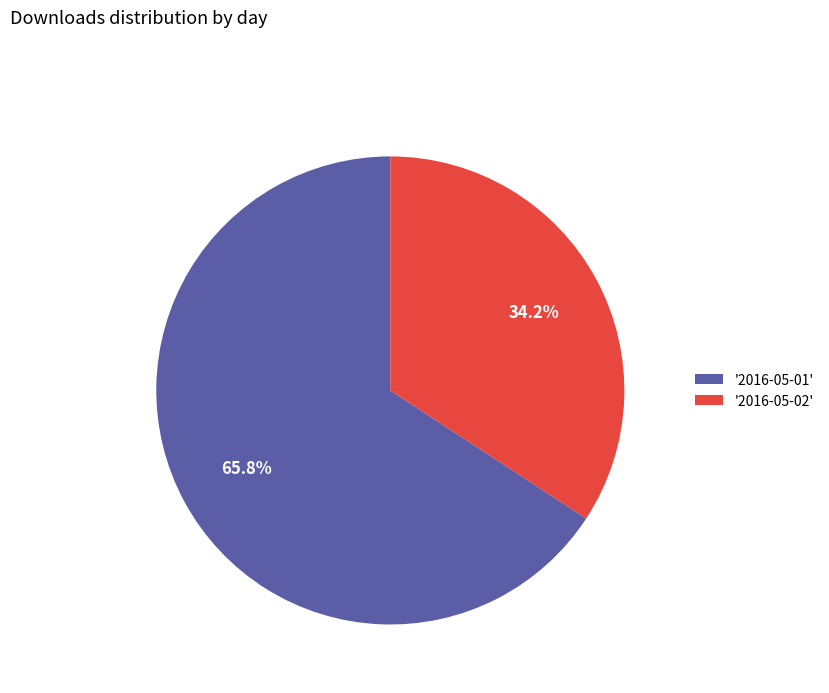

Rank the categories by value from highest to lowest.

'2016-05-01', '2016-05-02'